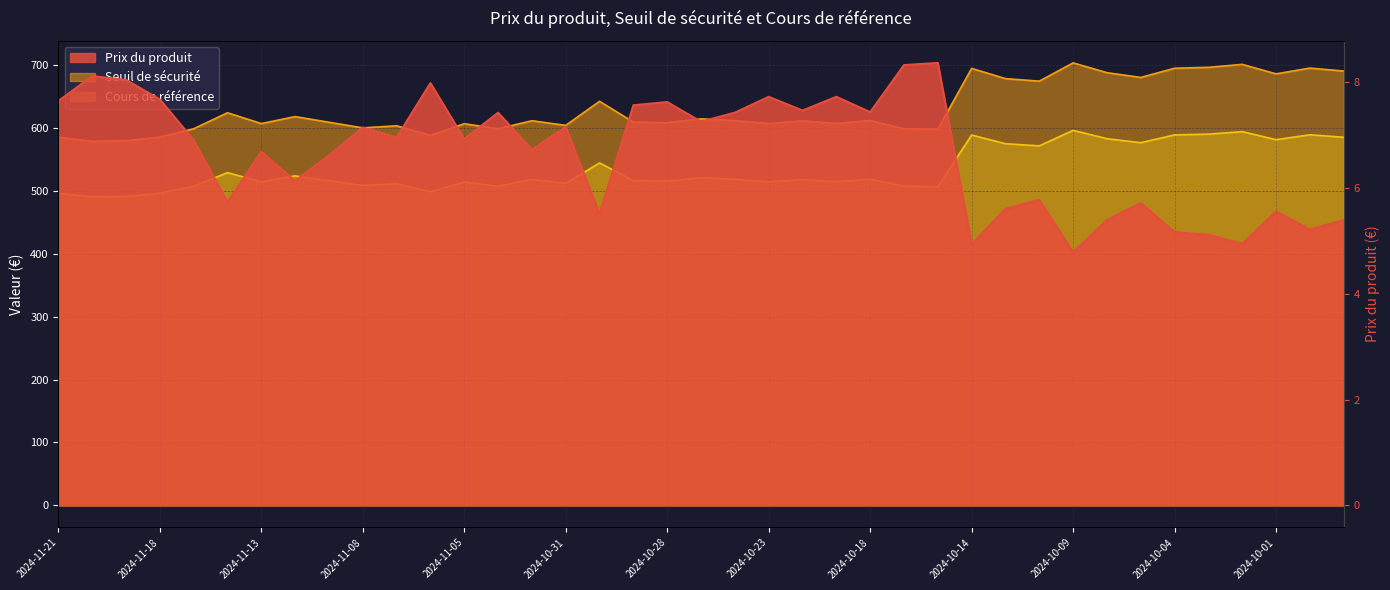

What is the sum of the Prix du produit values at 2024-11-13 and 2024-11-21?

14.3